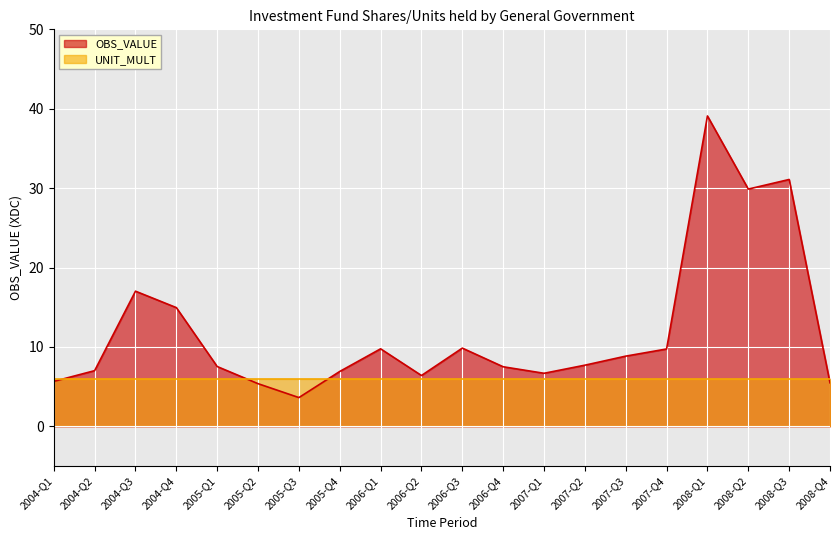

Between 2004-Q4 and 2005-Q2, which is larger?

2004-Q4